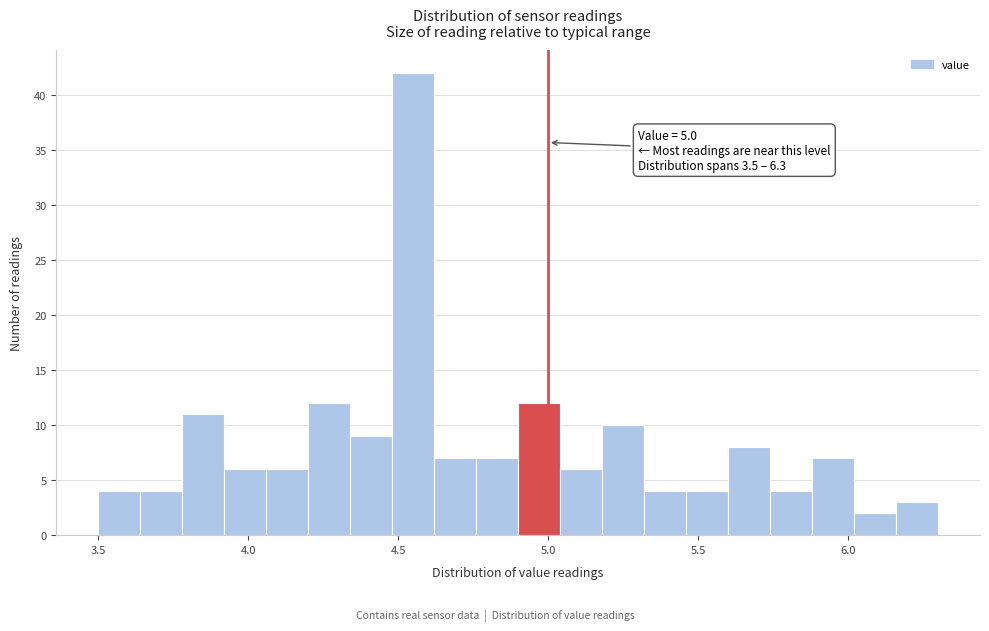

Around what value on the x-axis is the tallest bar? Give the approximate position of its centre, as read against the axis.

4.55